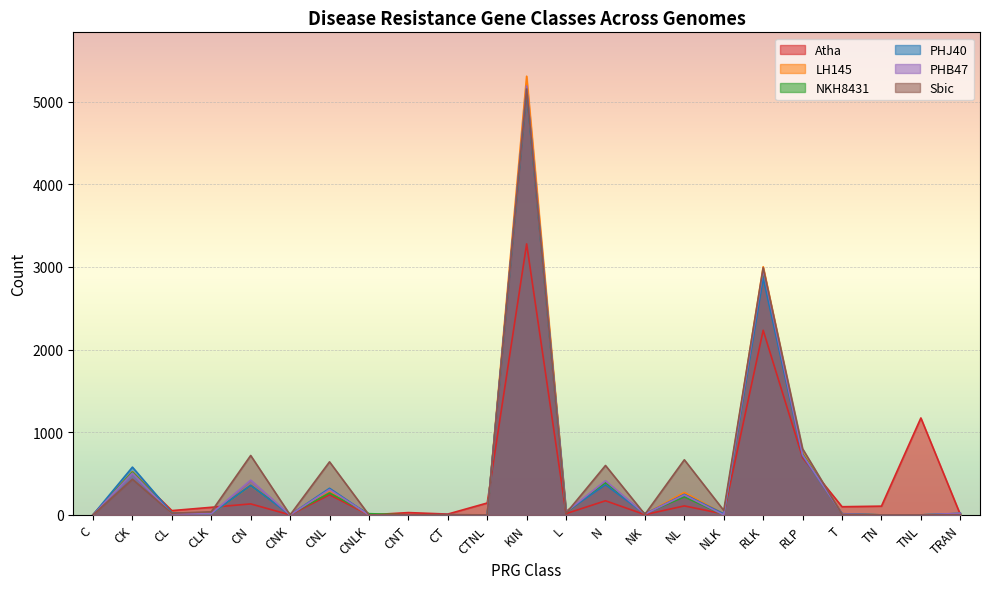

How many intersections are there between PHJ40 and PHB47?

4